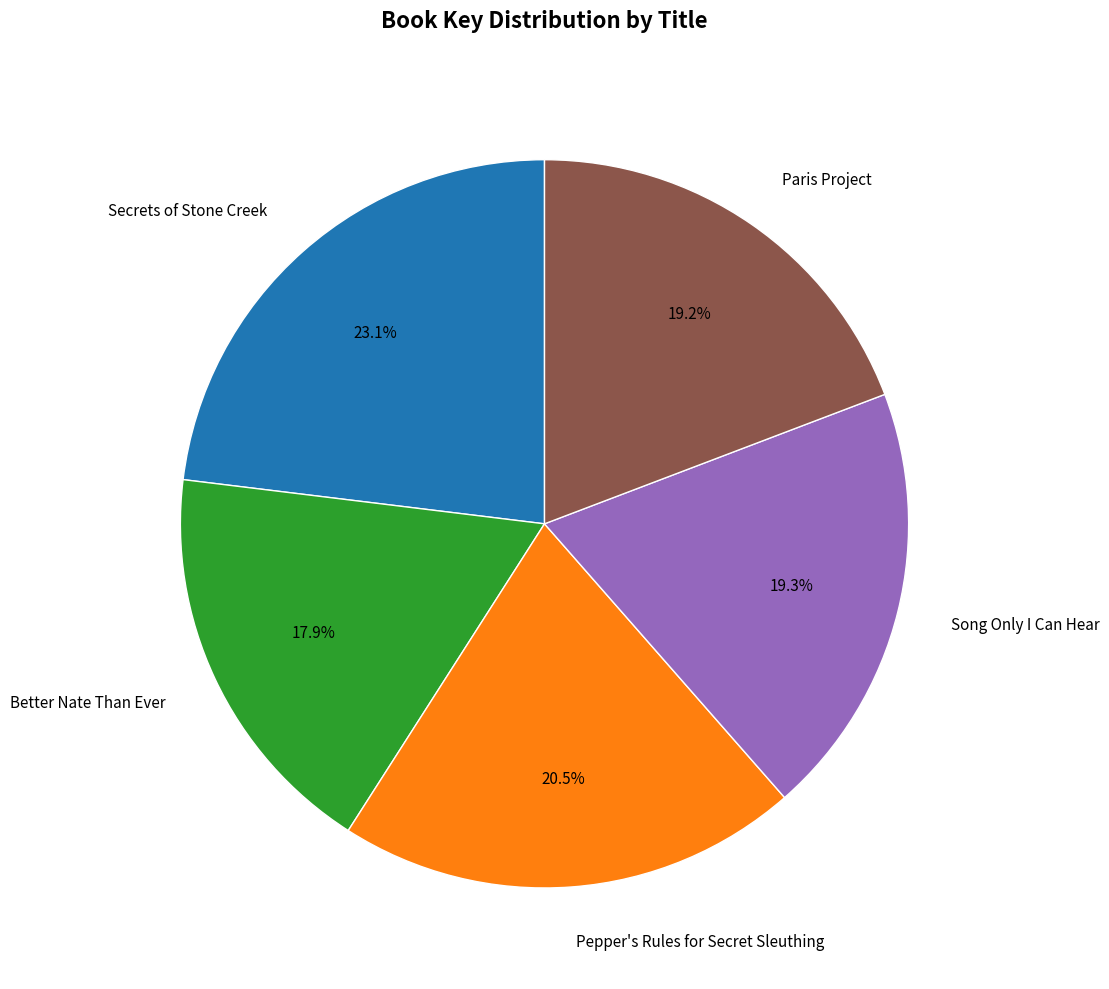

To the nearest percent, what is the difference between the Secrets of Stone Creek and Paris Project slice percentages?

4%